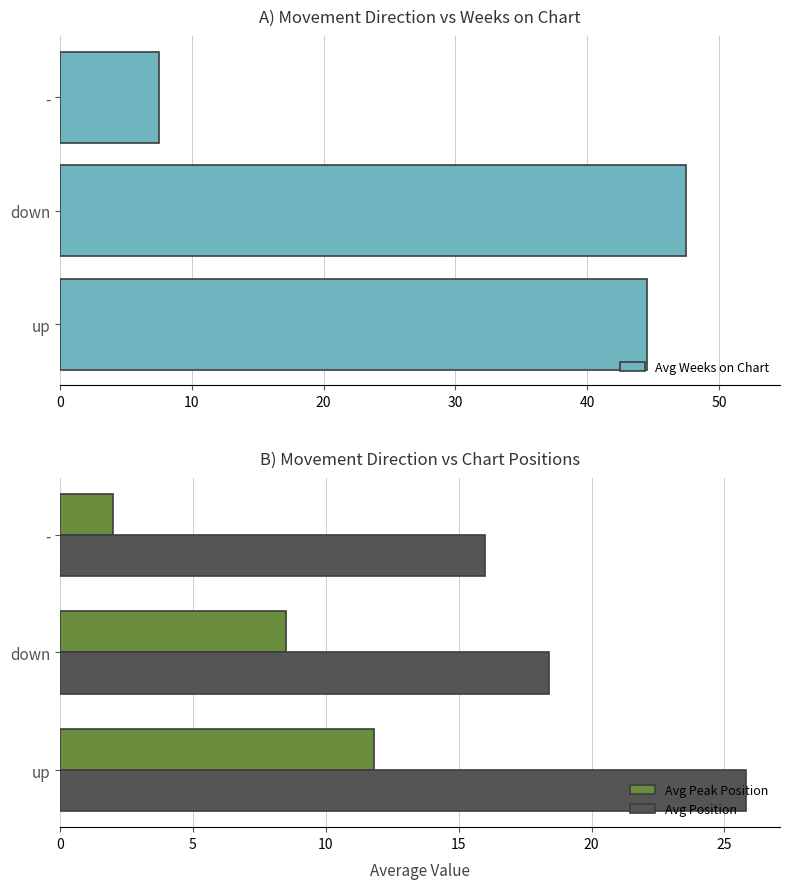

List the labels in order of Avg Position value, largest first.

up, down, -